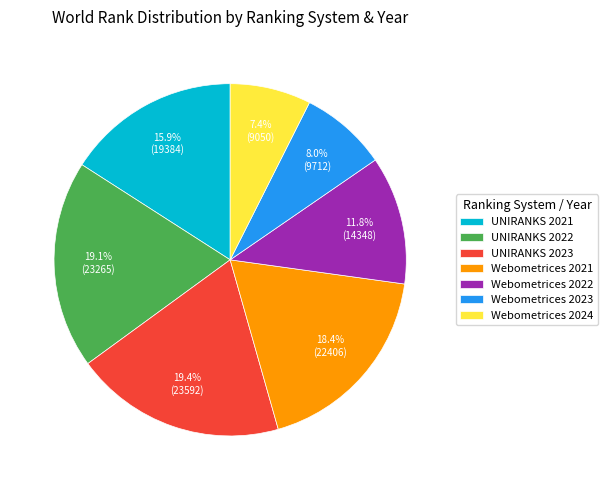

How many slices are in this pie chart?

7